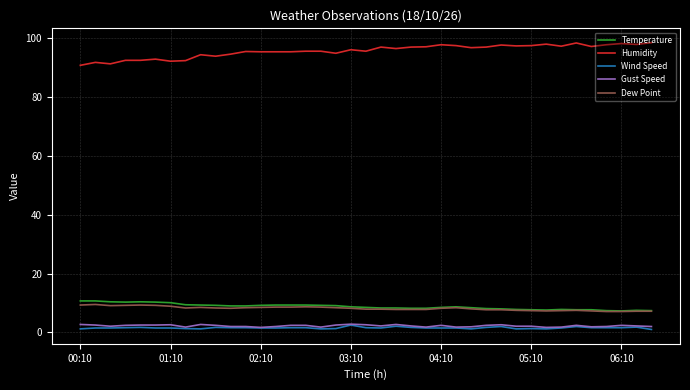

What is the maximum value for Wind Speed?

2.5